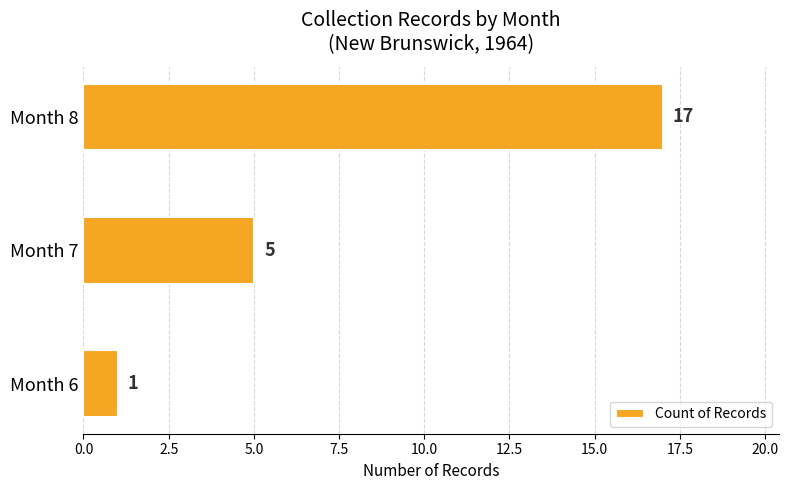

The chart shows a value of 5 at Month 7. True or false?

True